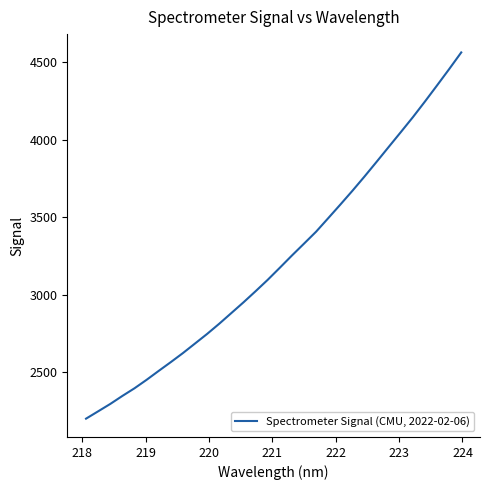

What is the maximum value shown in the chart?

4564.3